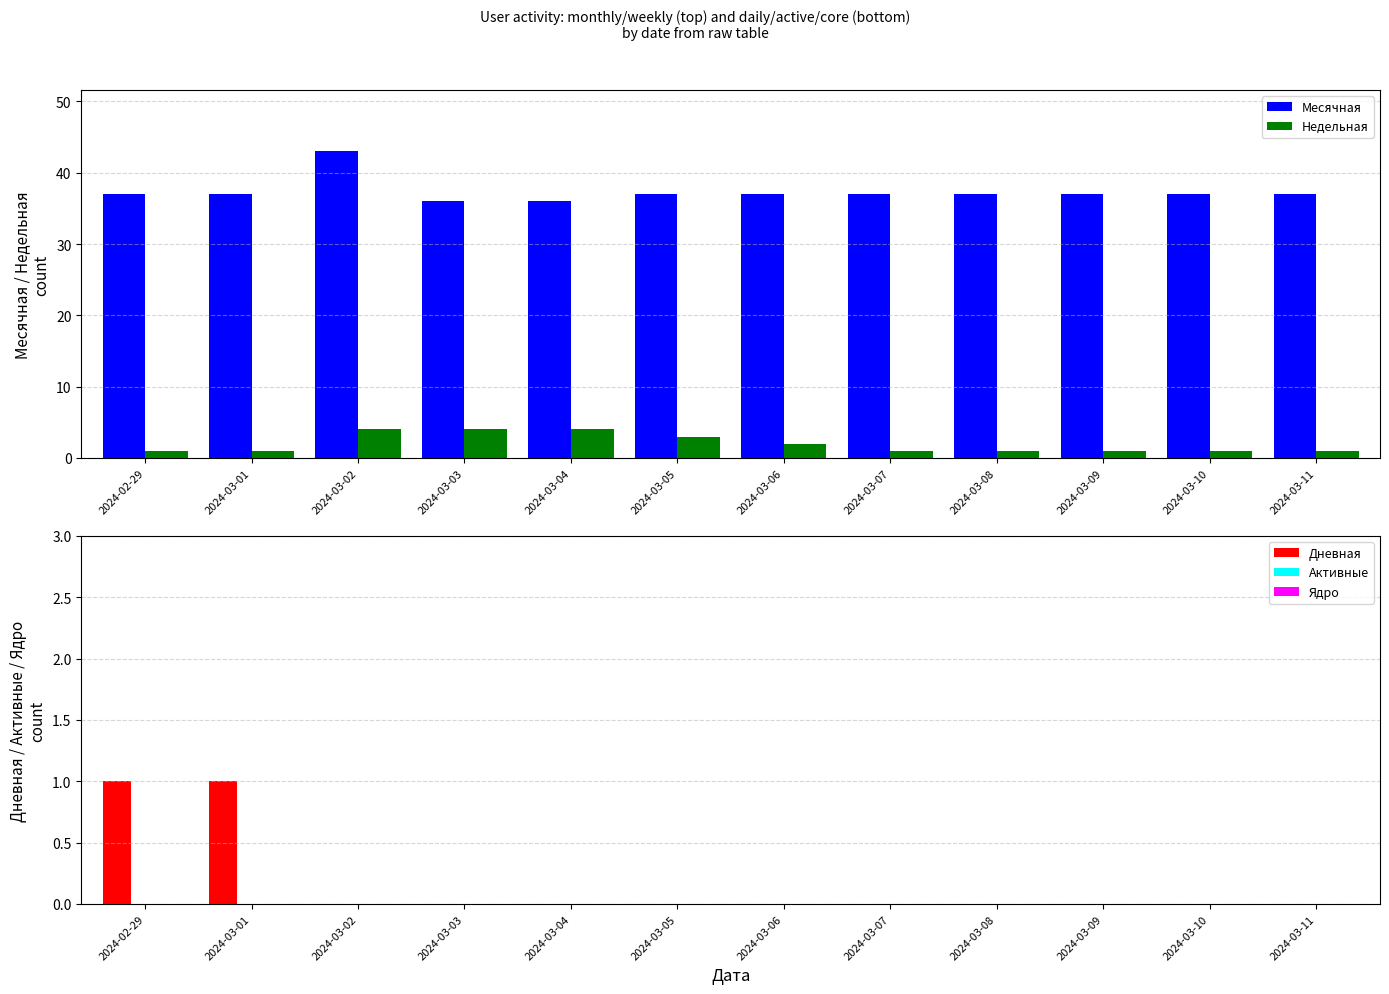

What is the total value across all series at 2024-03-11?

38